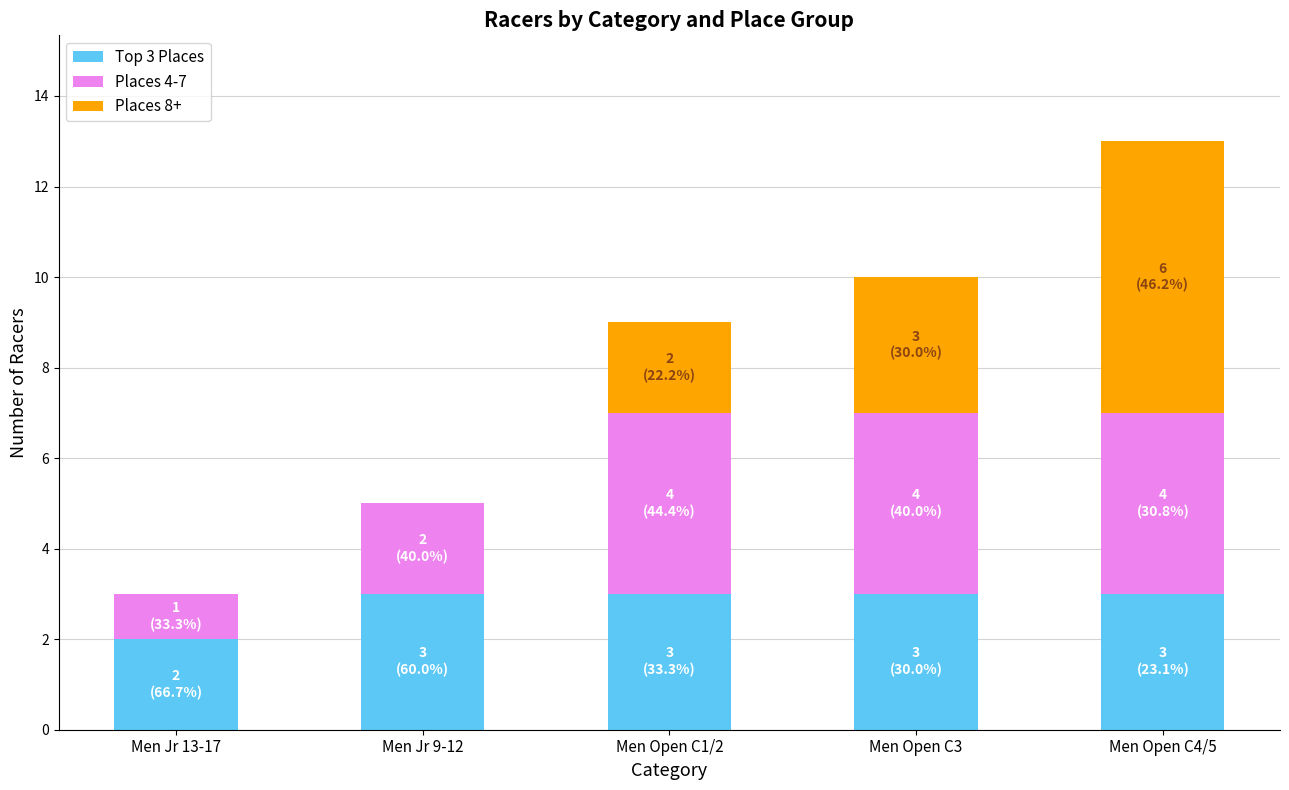

Does the chart contain stacked bars?

Yes